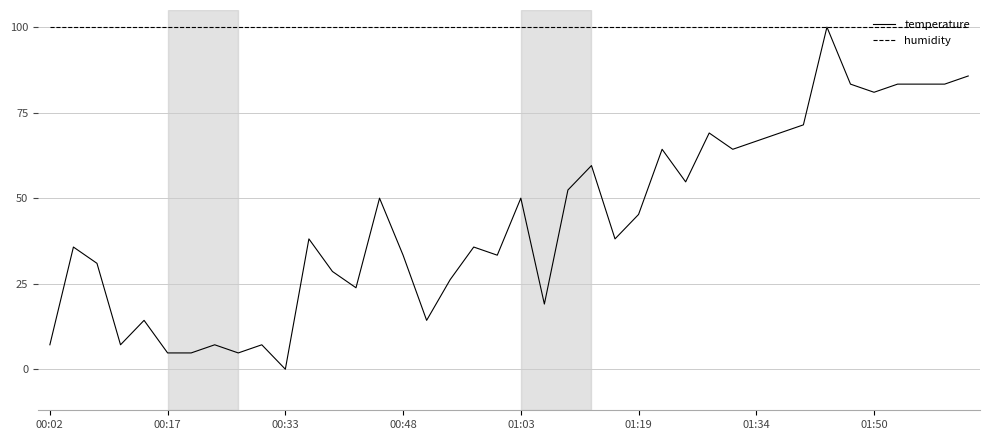

Which series has the widest spread of values?

temperature